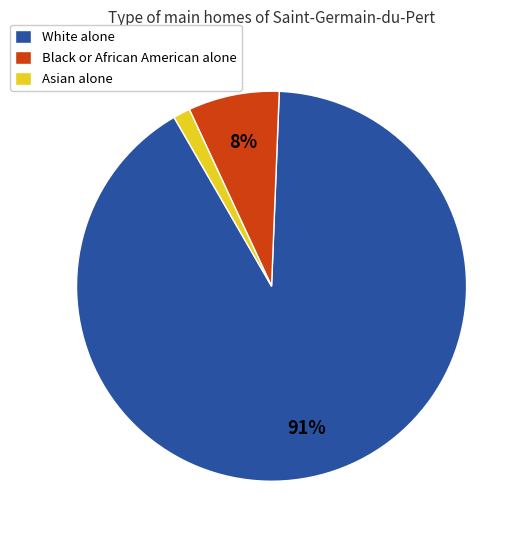

What percentage is the Asian alone slice, to the nearest percent?

1%